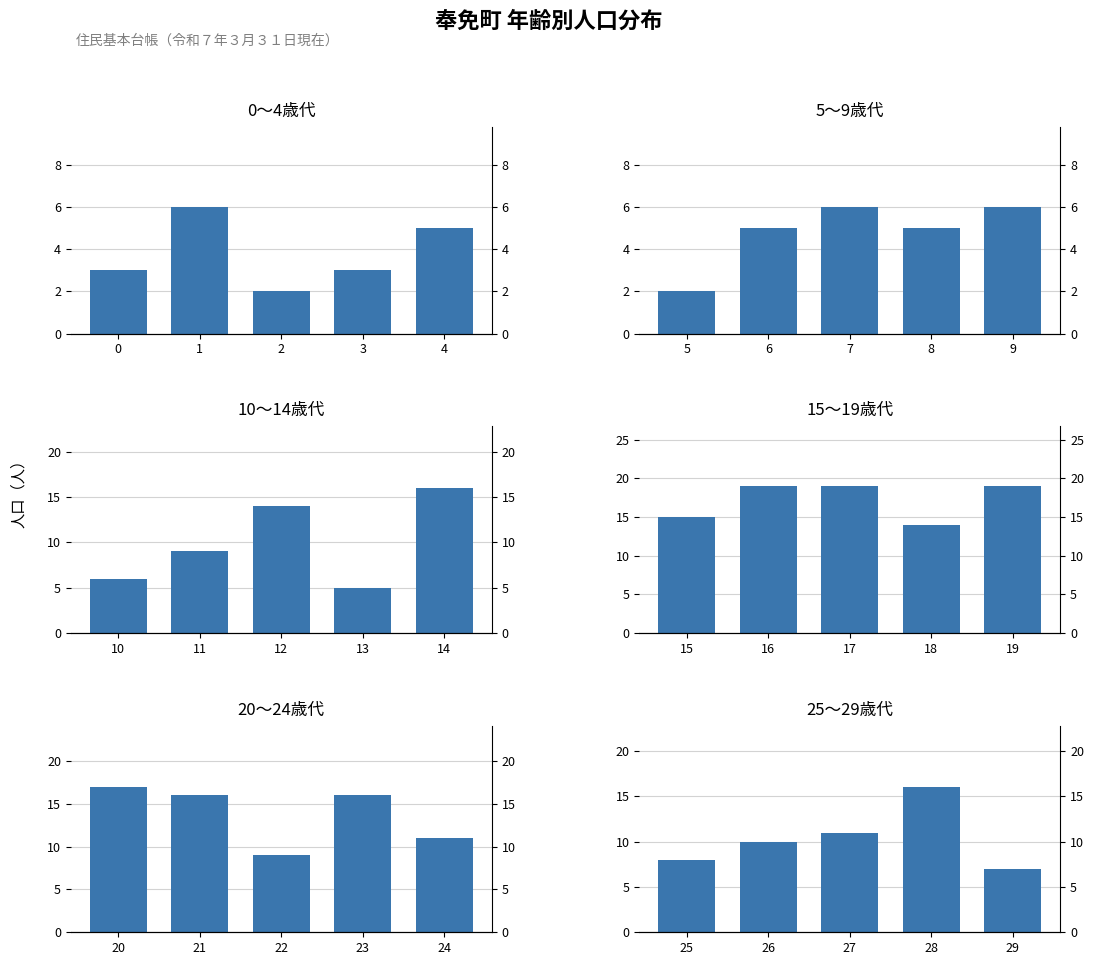

Is the value of 10〜14歳代 at 1 greater than the value of 0〜4歳代 at 4?

Yes